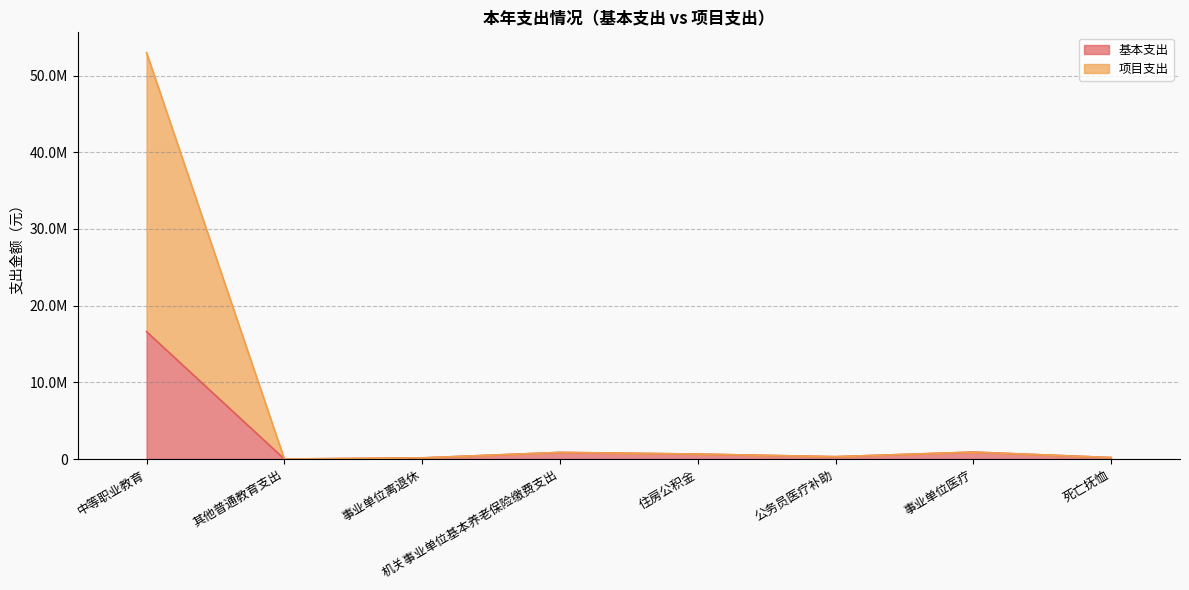

Reading right to left, list all the values displayed in this chart.

基本支出: 死亡抚恤=191739.9	事业单位医疗=903589.3	公务员医疗补助=304138.4	住房公积金=646088.7	机关事业单位基本养老保险缴费支出=861451.6	事业单位离退休=148004.2	其他普通教育支出=0.0	中等职业教育=16601967.6
项目支出: 死亡抚恤=191739.9	事业单位医疗=903589.3	公务员医疗补助=304138.4	住房公积金=646088.7	机关事业单位基本养老保险缴费支出=861451.6	事业单位离退休=148004.2	其他普通教育支出=3000.0	中等职业教育=52996277.6